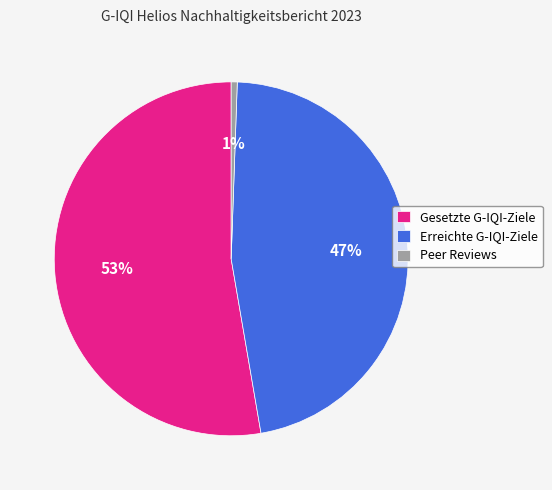

Combined, do Peer Reviews and Erreichte G-IQI-Ziele account for over 50%?

No